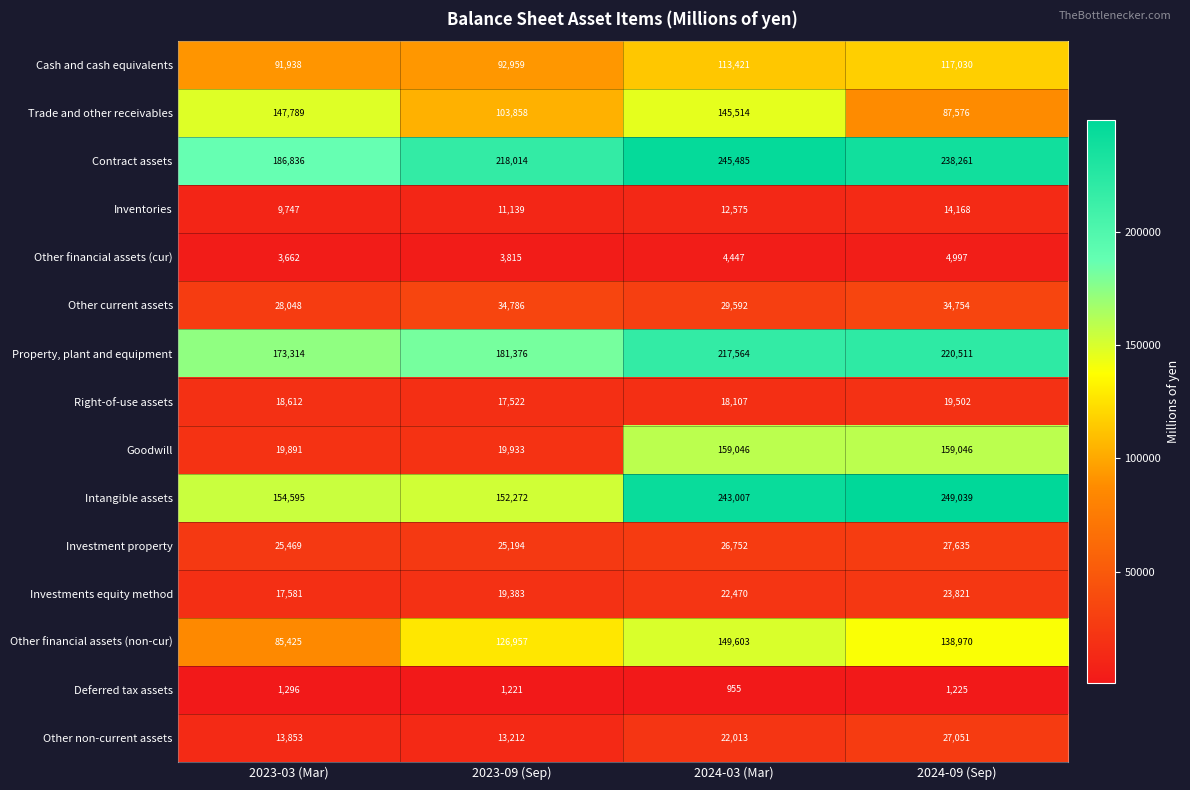

At how many categories does at least one series exceed 91249?

4